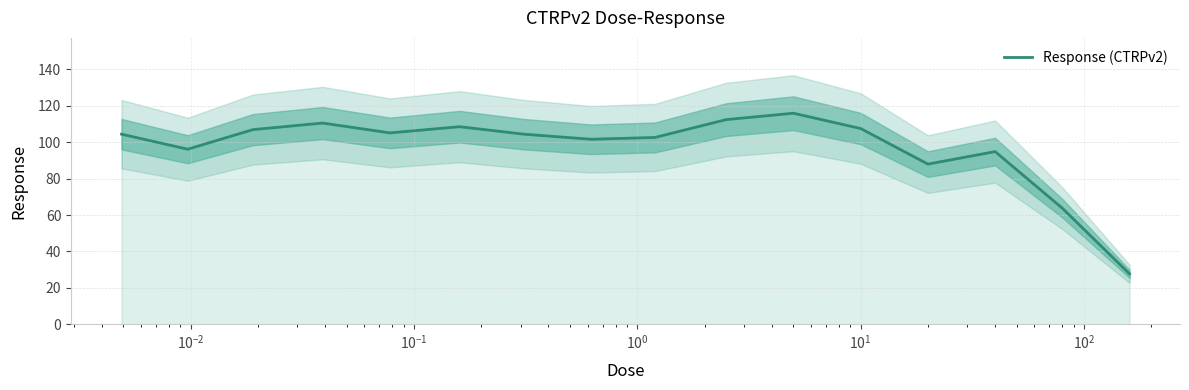

What is the minimum value for Response (CTRPv2)?

27.7